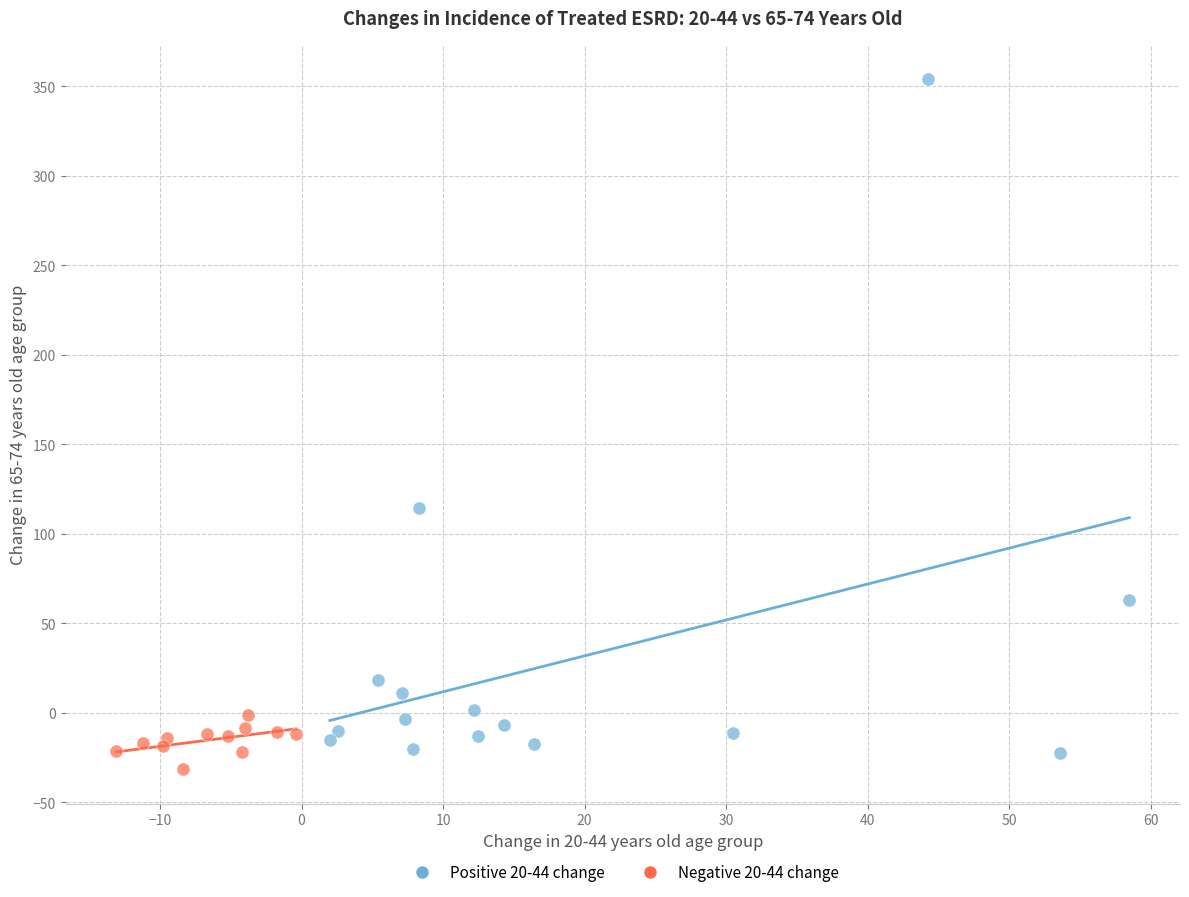

Which series has the widest spread of Y values?

Positive 20-44 change